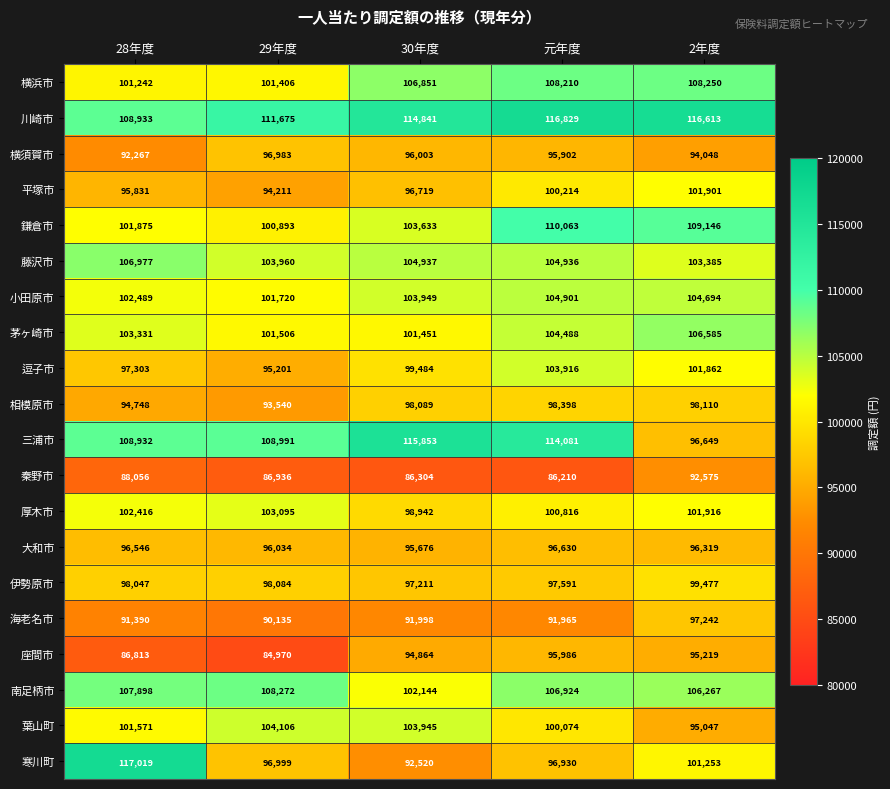

Rank the series by their maximum value, from lowest to highest.

秦野市, 座間市, 大和市, 横須賀市, 海老名市, 相模原市, 伊勢原市, 平塚市, 厚木市, 逗子市, 葉山町, 小田原市, 茅ヶ崎市, 藤沢市, 横浜市, 南足柄市, 鎌倉市, 三浦市, 川崎市, 寒川町